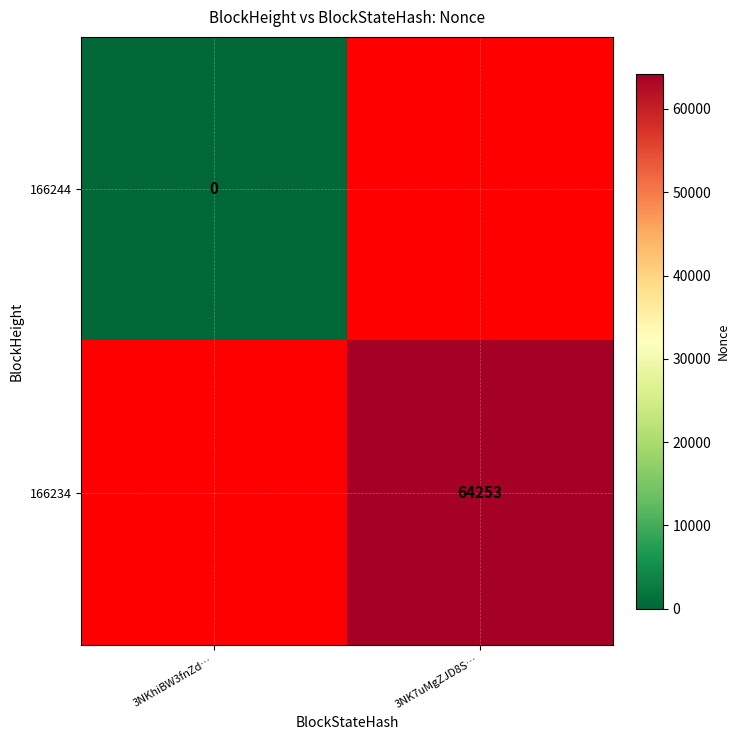

Which has a higher value, 3NKhiBW3fnZd… or 3NK7uMgZJD8S…?

3NK7uMgZJD8S…